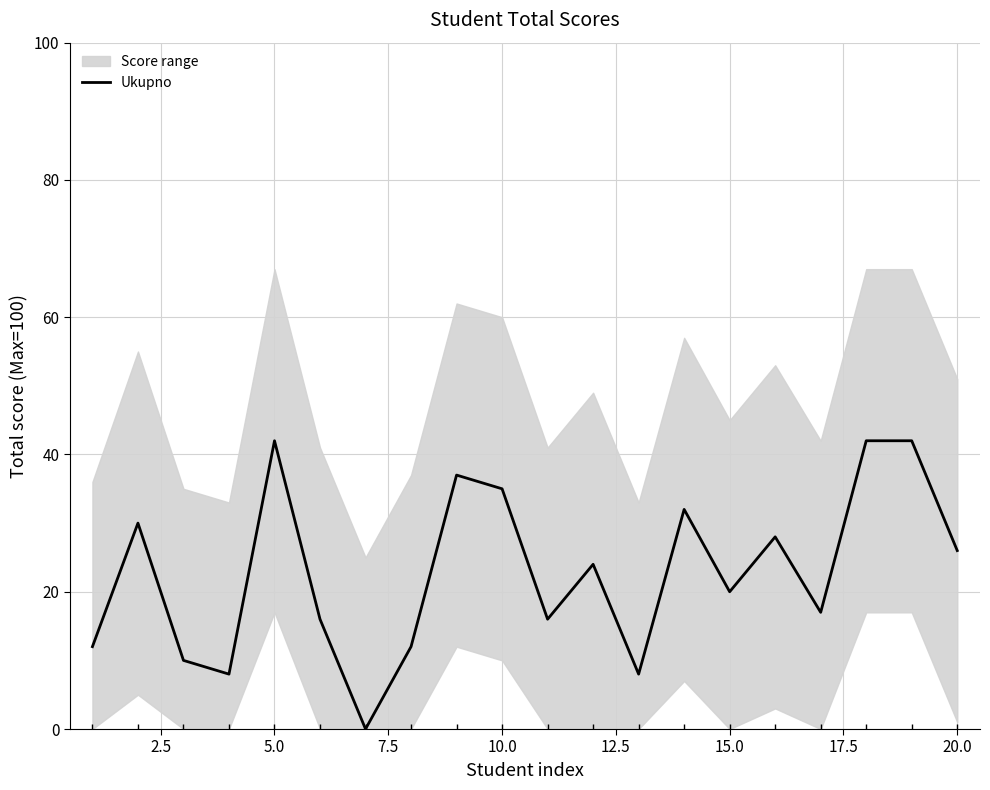

The value of Ukupno at 5.0 is 42. True or false?

True